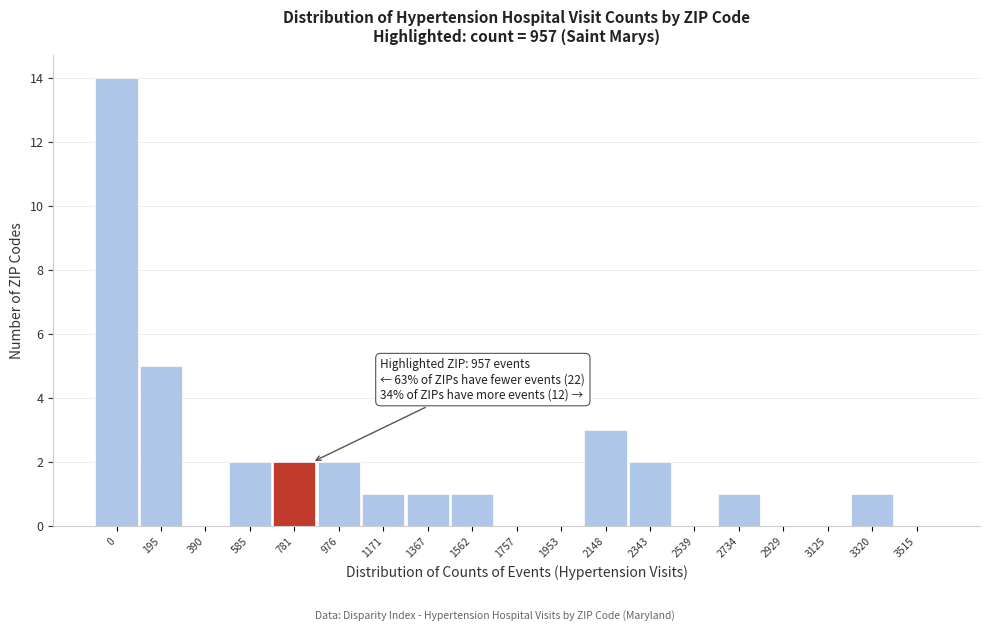

Reading left to right, transcribe all the data shown in this chart.

0=14	195=5	390=0	585=2	781=2	976=2	1171=1	1367=1	1562=1	1757=0	1953=0	2148=3	2343=2	2539=0	2734=1	2929=0	3125=0	3320=1	3515=0